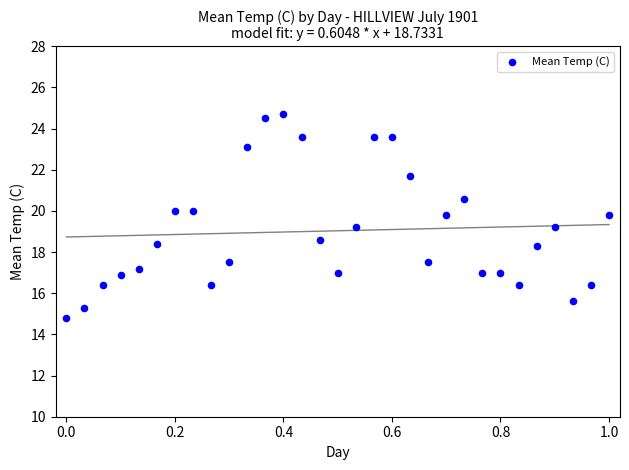

What is the range of X values (max minus min)?

1.0